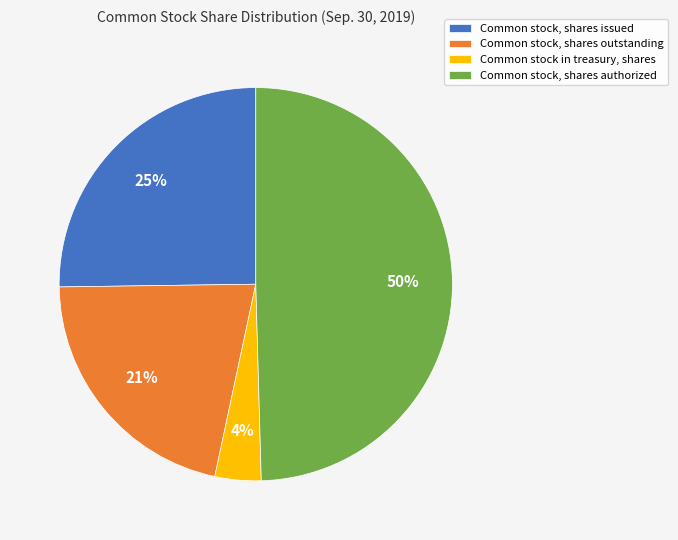

To the nearest percent, what is the difference between the Common stock in treasury, shares and Common stock, shares authorized slice percentages?

46%